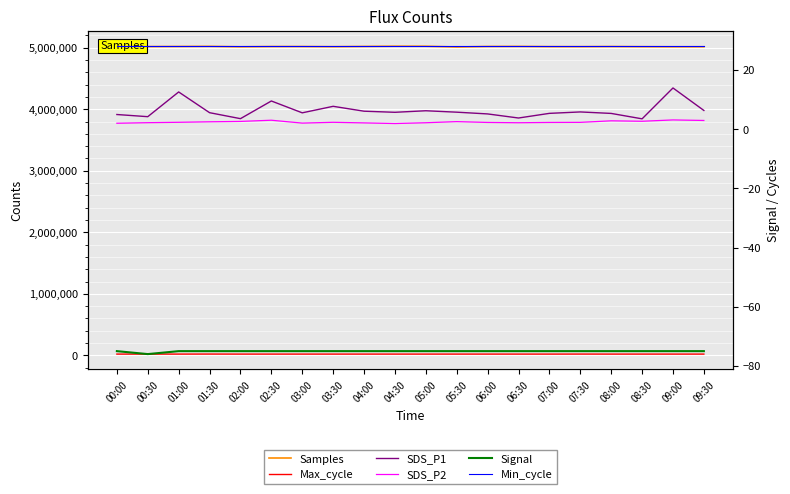

What is the difference between the maximum and minimum values in the Signal series?

1.0